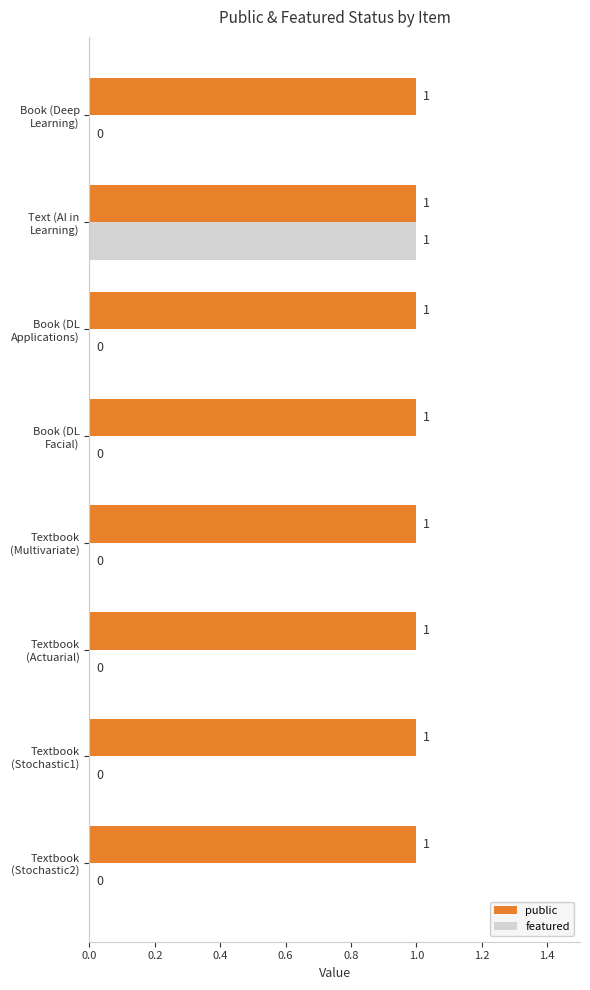

Which series has the largest total across all categories?

public